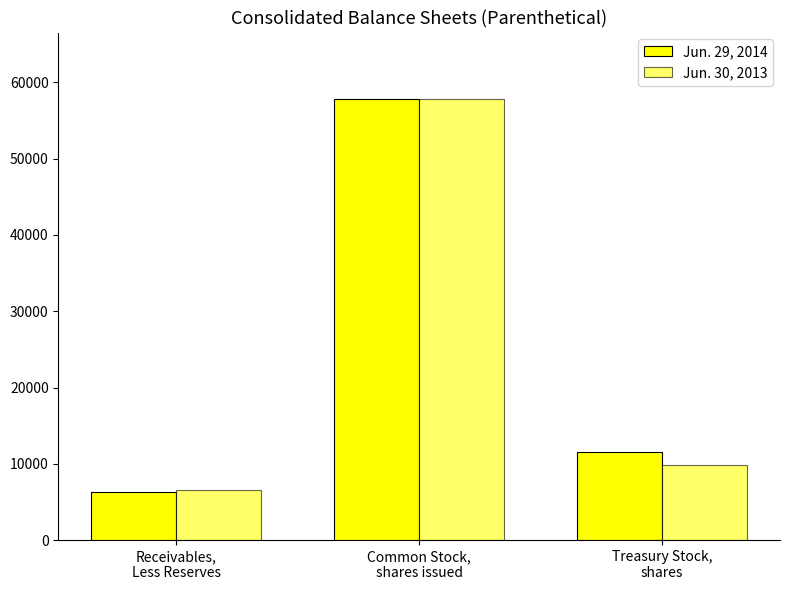

Rank the series by their maximum value, from lowest to highest.

Jun. 29, 2014, Jun. 30, 2013